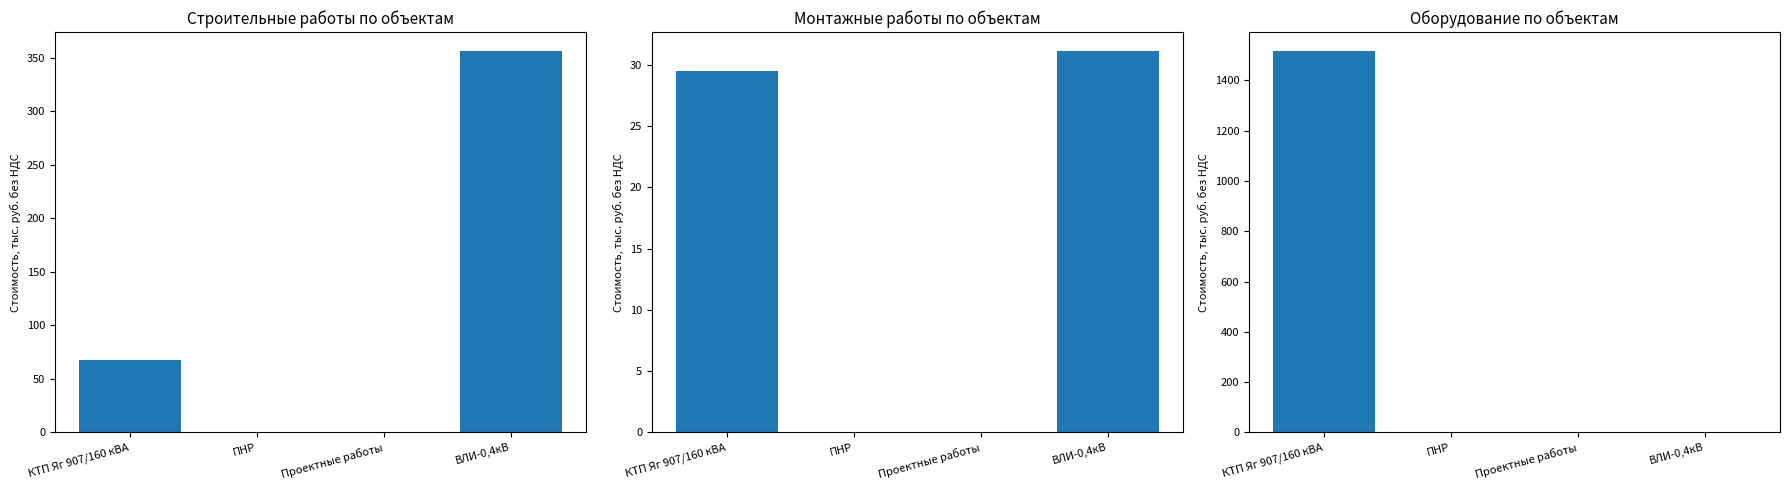

What position from the left is Проектные работы?

3